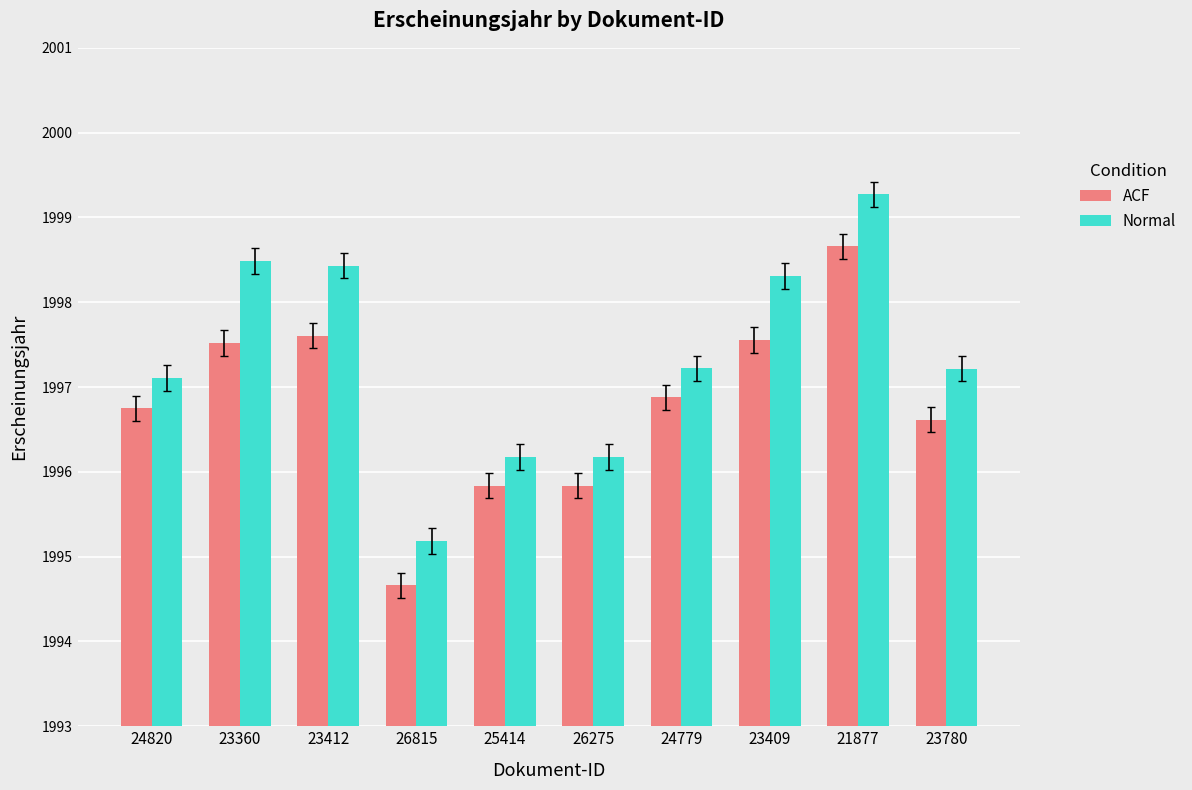

What position from the right is 26275?

5